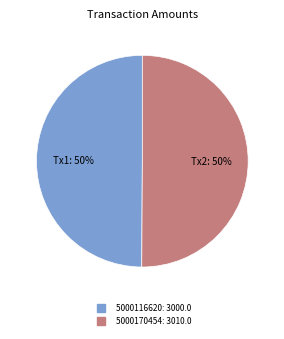

True or false: 5000116620 accounts for 58% of the total.

False